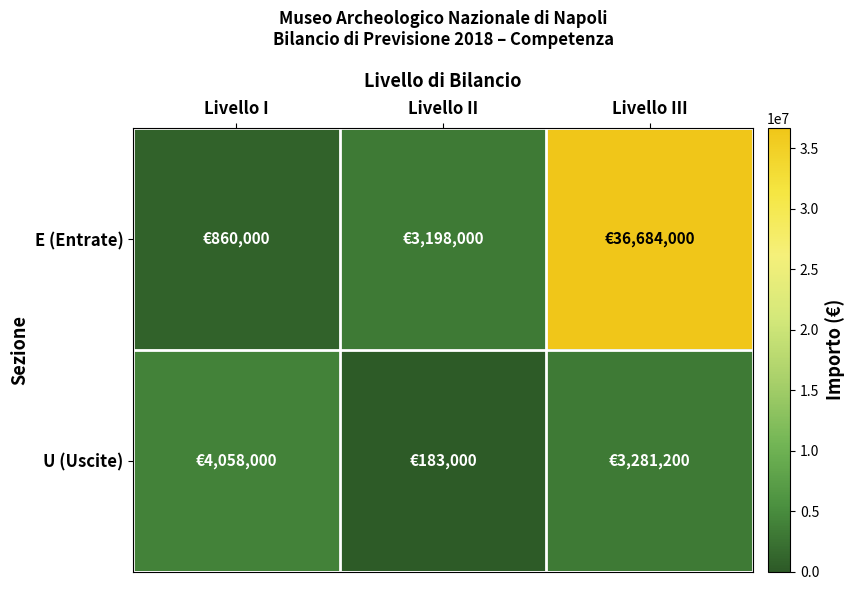

How many series are shown in this chart?

2